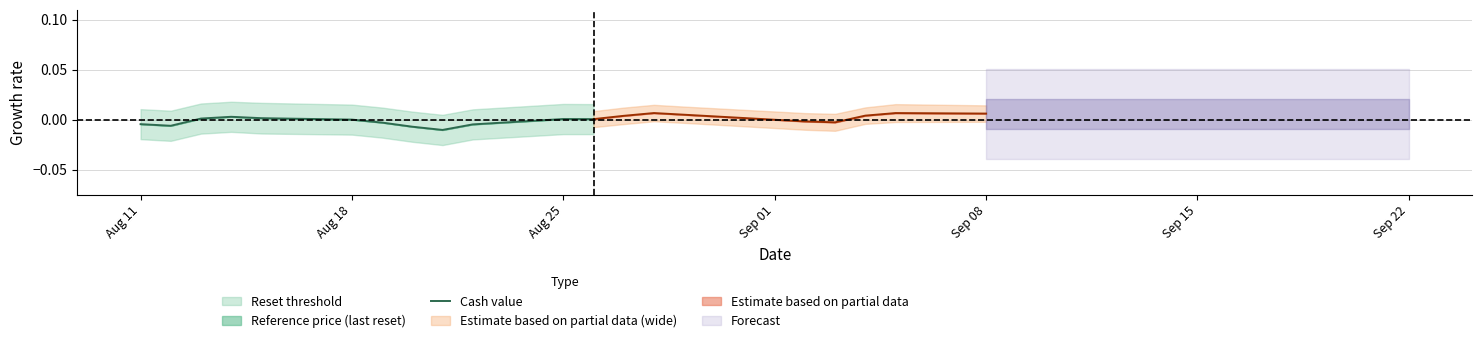

True or false: the data has more than 1 interior local peaks.

True